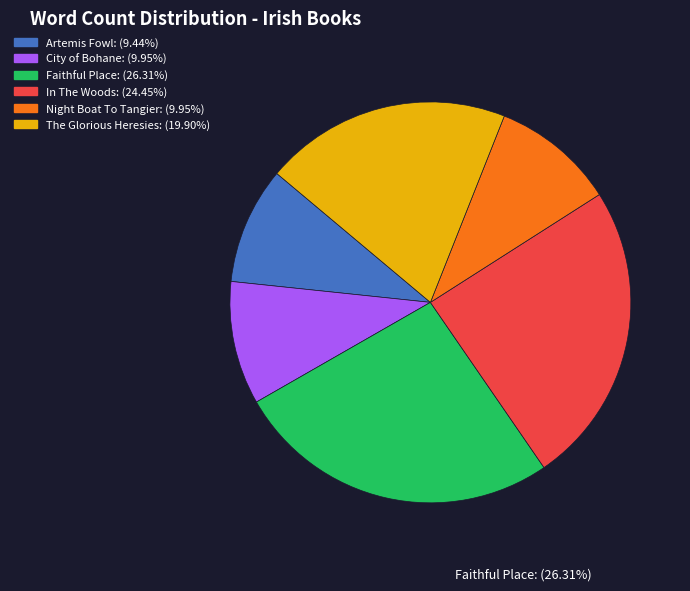

Is Night Boat To Tangier the majority of the pie?

No